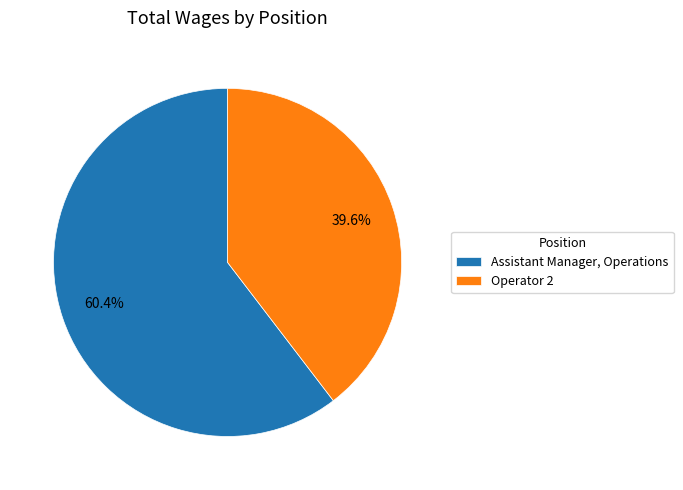

What is the largest slice in the pie chart?

Assistant Manager, Operations